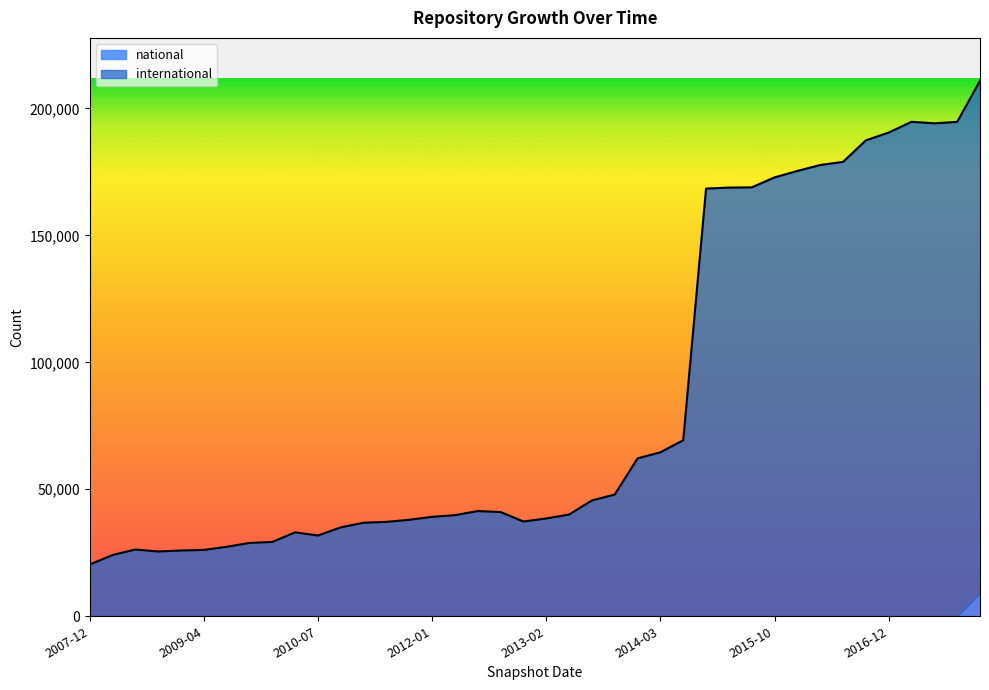

What is the difference between the maximum and minimum values?

190525